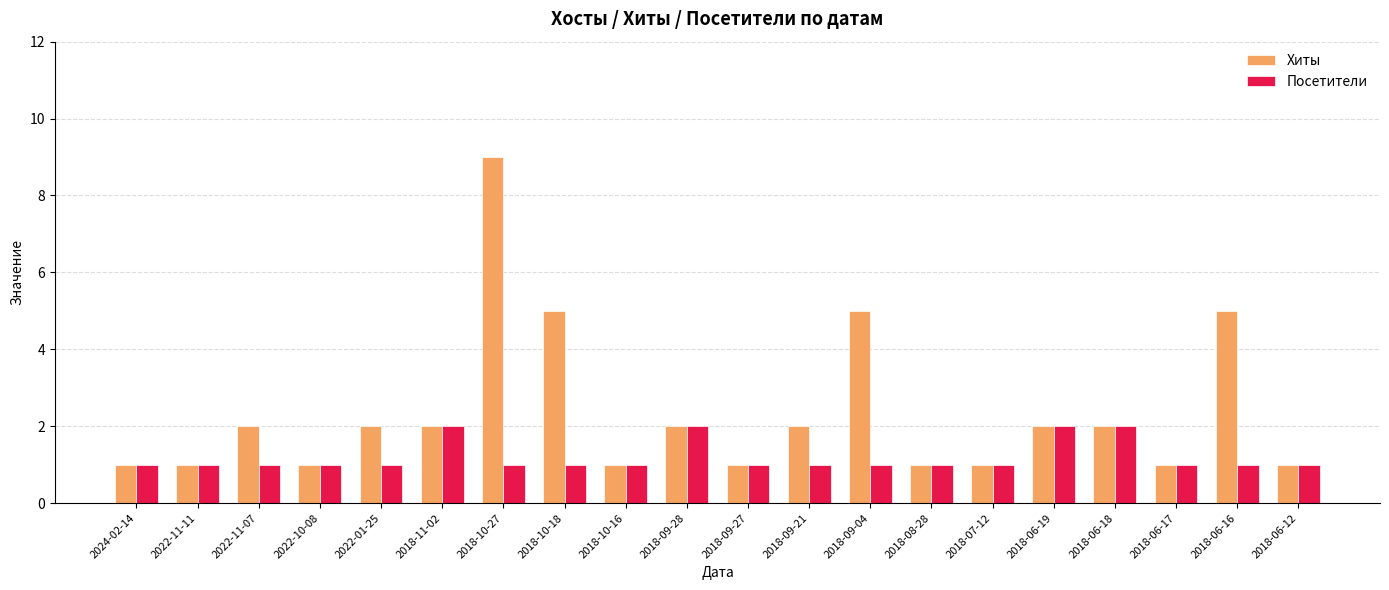

Reading left to right, list all the values displayed in this chart.

Хиты: 1	1	2	1	2	2	9	5	1	2	1	2	5	1	1	2	2	1	5	1
Посетители: 1	1	1	1	1	2	1	1	1	2	1	1	1	1	1	2	2	1	1	1